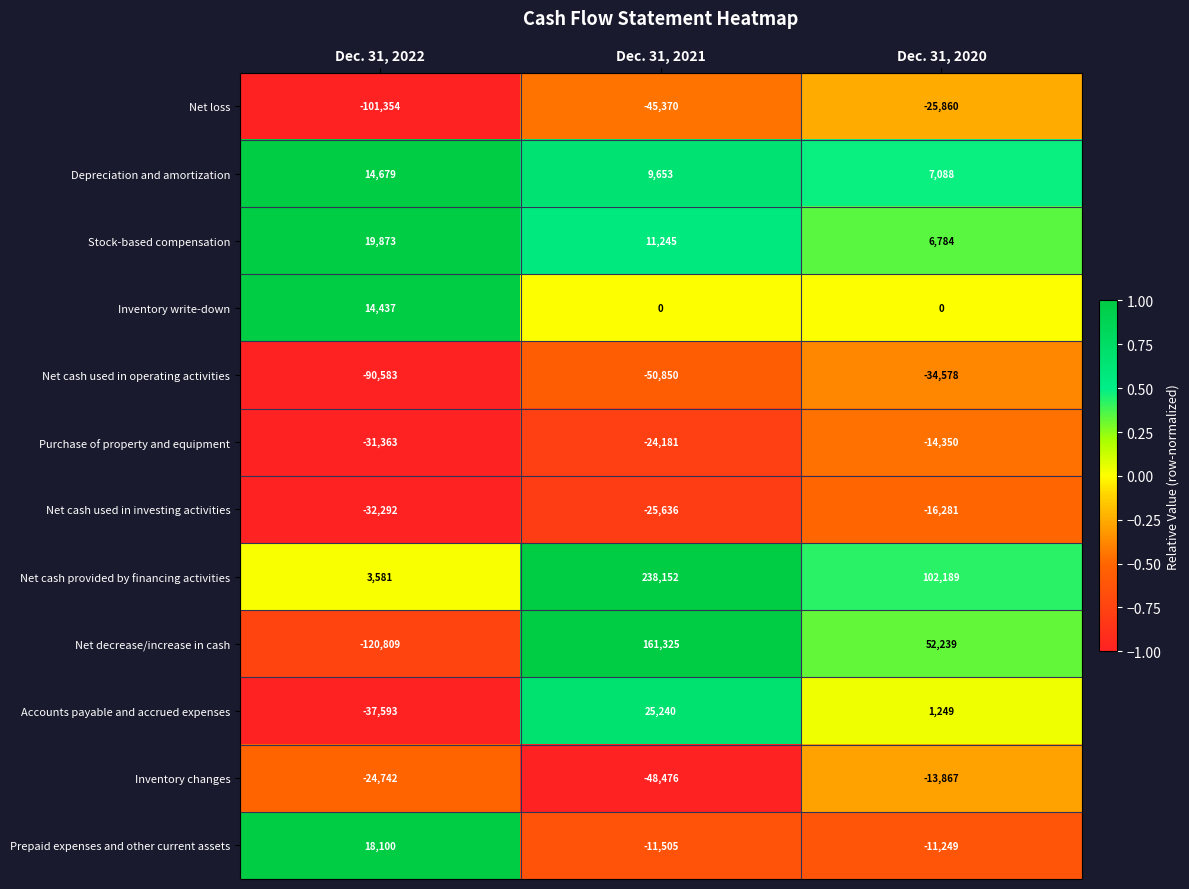

At which category is the sum across all series the highest?

Dec. 31, 2021